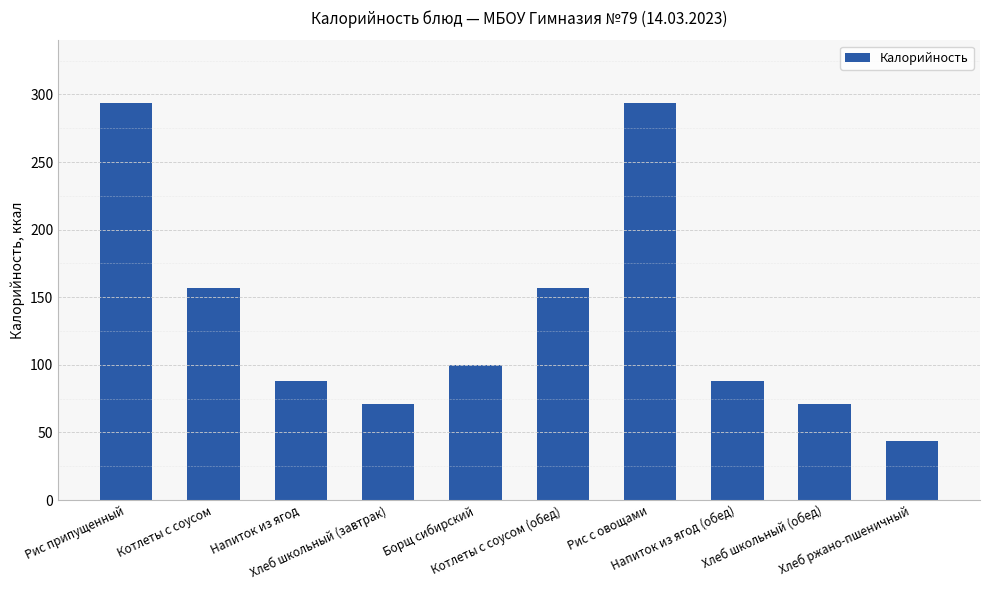

What is the value of the 10th bar from the left?

44